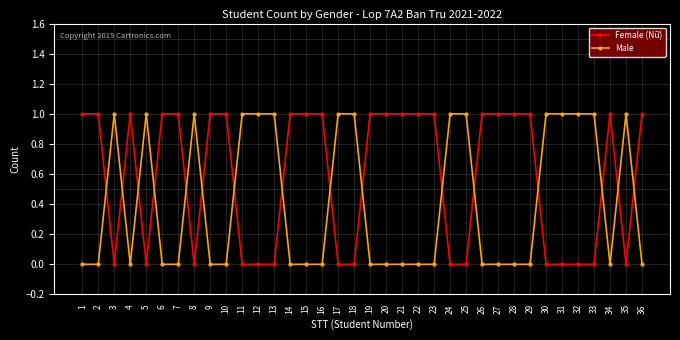

True or false: Female (Nữ) has more than 1 interior local peaks.

True